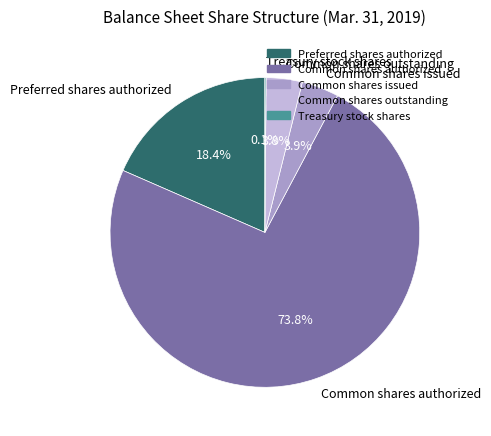

To the nearest percent, what is the difference between the largest and smallest slice percentages?

74%